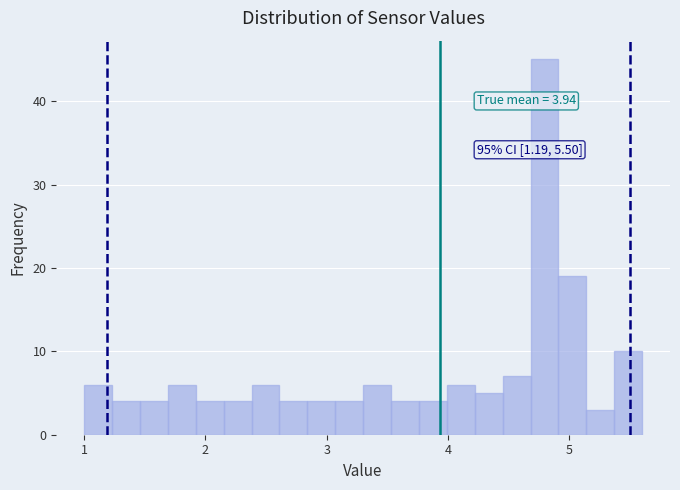

Around what value on the x-axis is the tallest bar? Give the approximate position of its centre, as read against the axis.

4.8